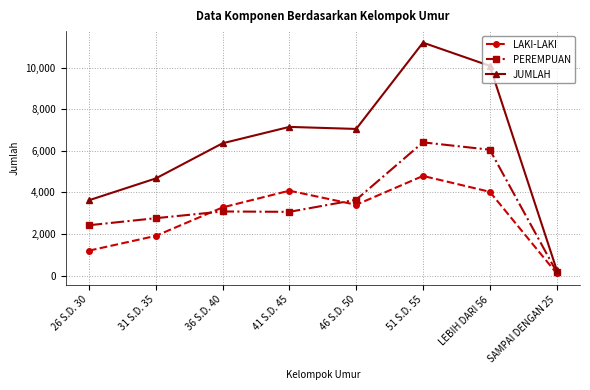

What is the difference between the maximum and minimum values in the LAKI-LAKI series?

4678